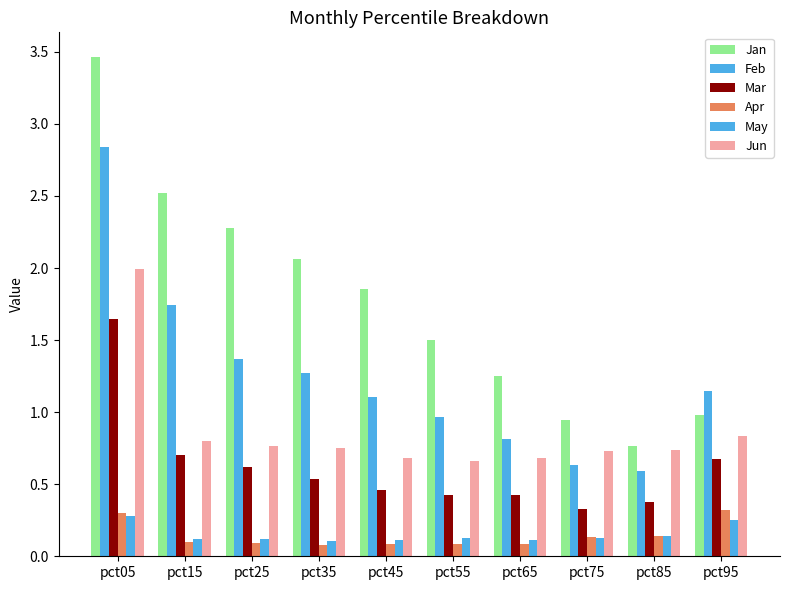

Does the chart contain stacked bars?

No